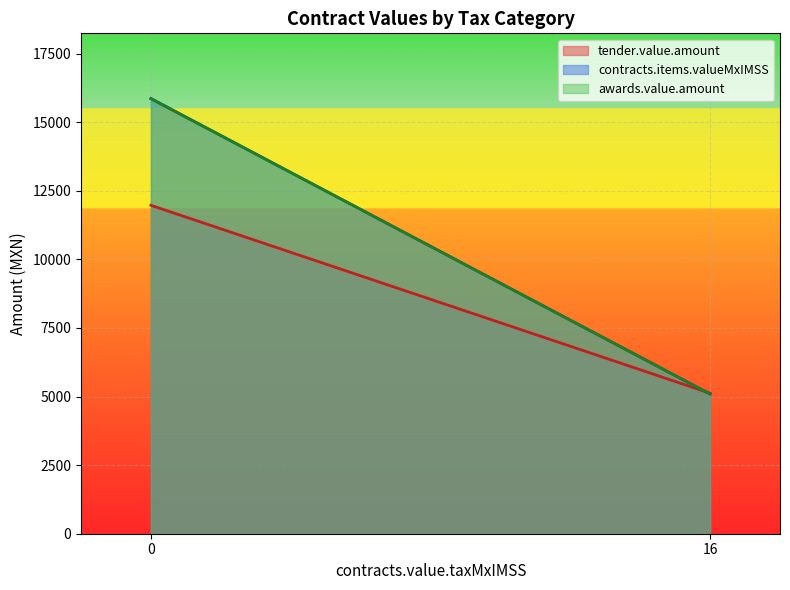

Which series has the widest spread of values?

contracts.items.valueMxIMSS